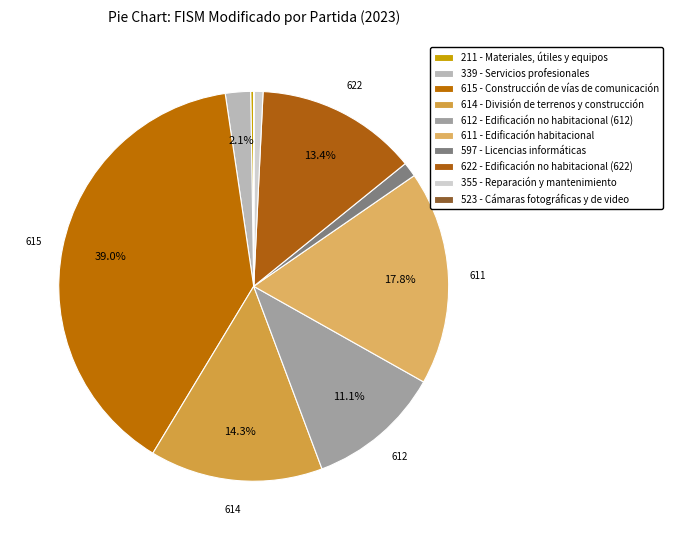

The 339 - Servicios profesionales slice represents 2% of the pie. True or false?

True